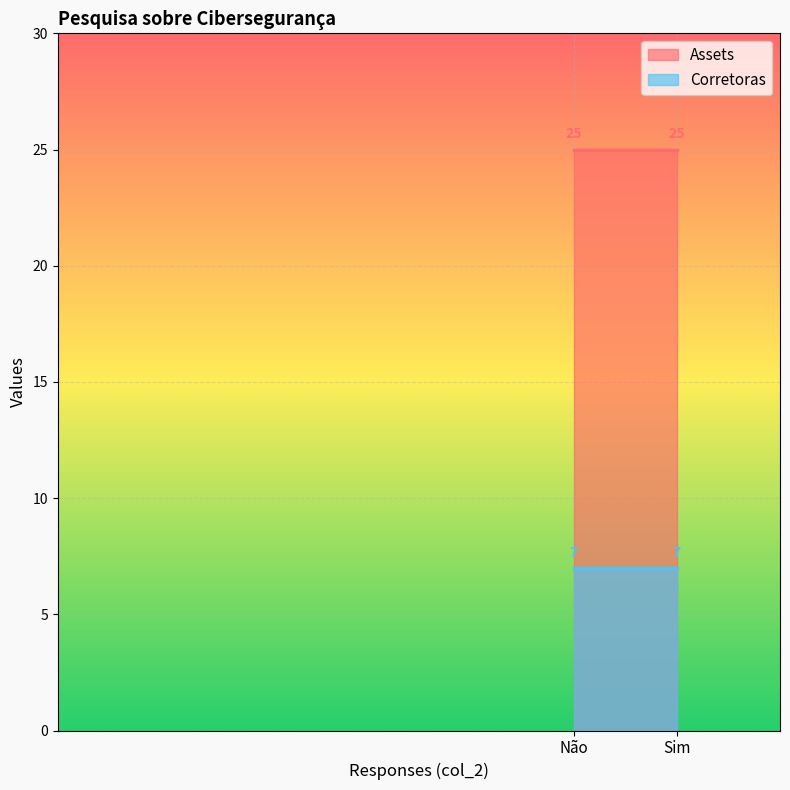

What is the maximum value for Assets?

25